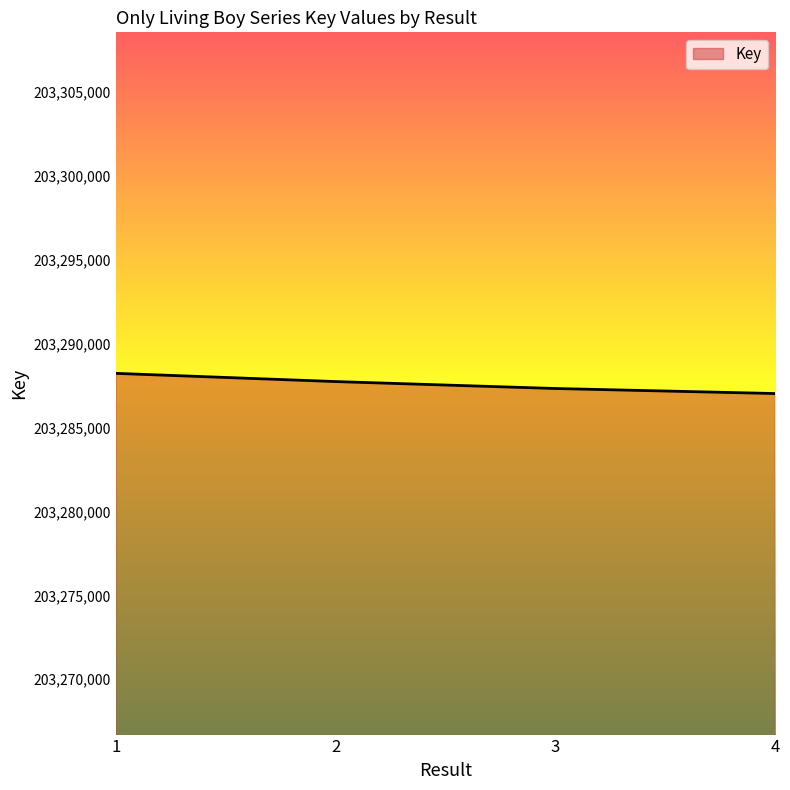

What is the maximum value shown in the chart?

203288230